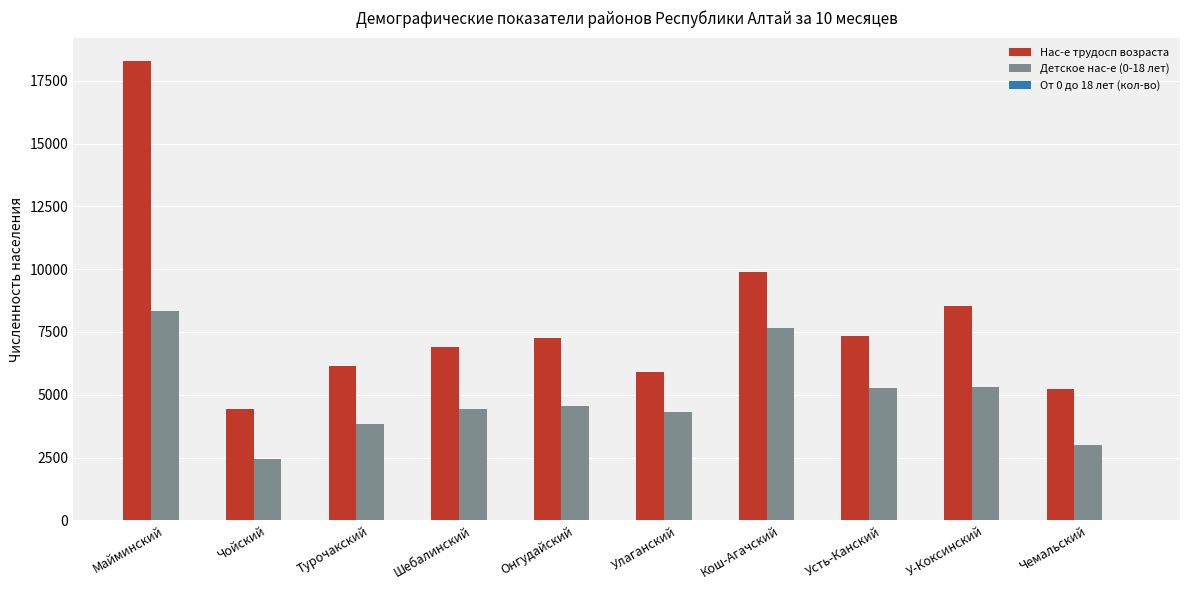

At which label does Нас-е трудосп возраста reach its peak?

Майминский